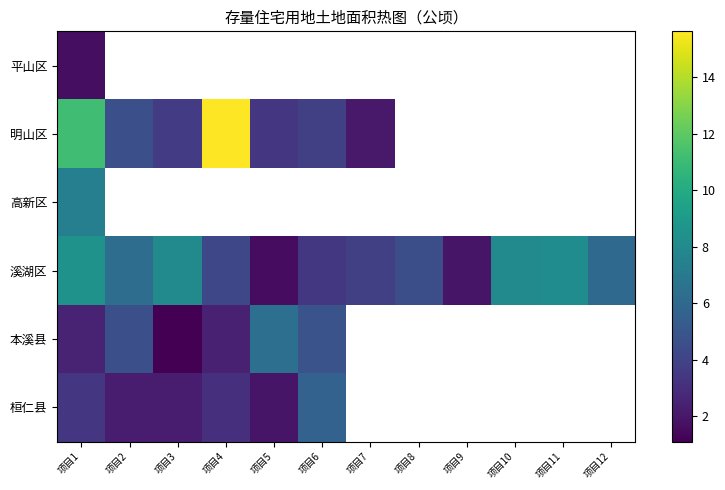

Which series has the widest spread of values?

明山区